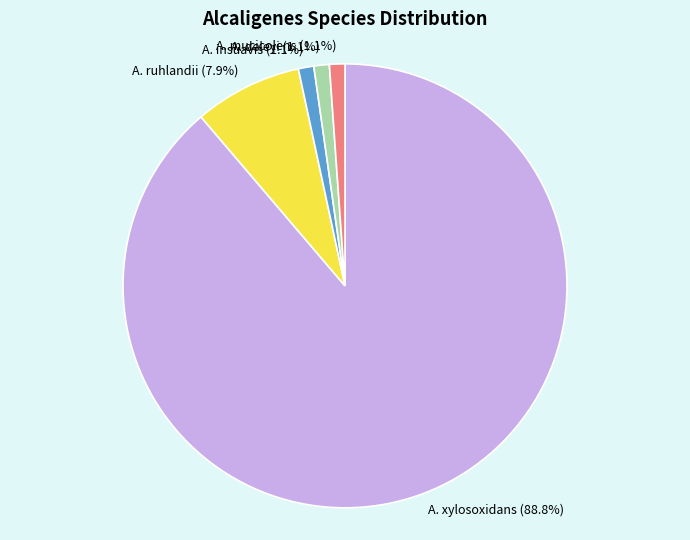

Does A. mucicolens represent more than half of the total?

No